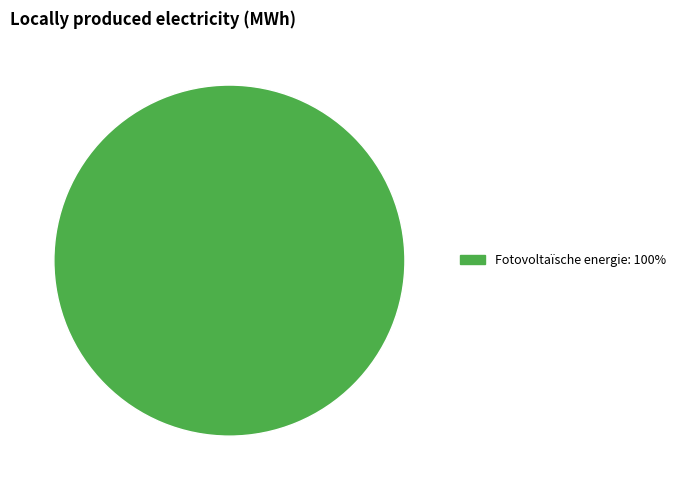

Is there a majority slice in this chart?

Yes